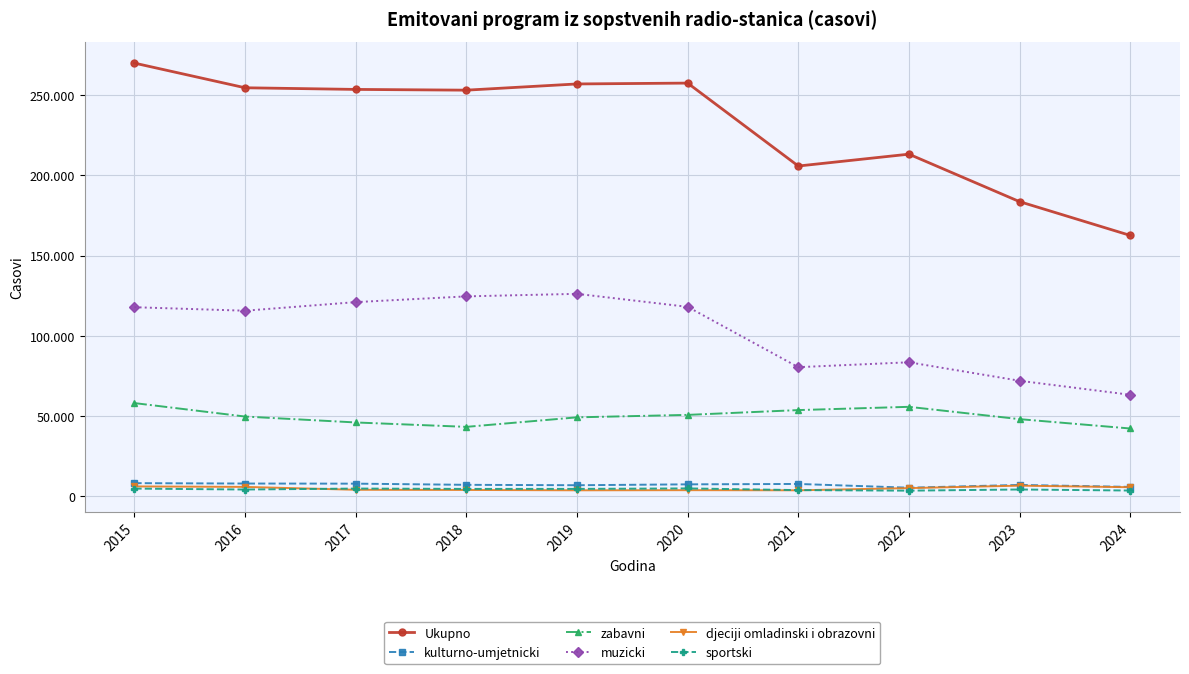

Which series ends up on top after the final intersection of sportski and djeciji omladinski i obrazovni?

djeciji omladinski i obrazovni